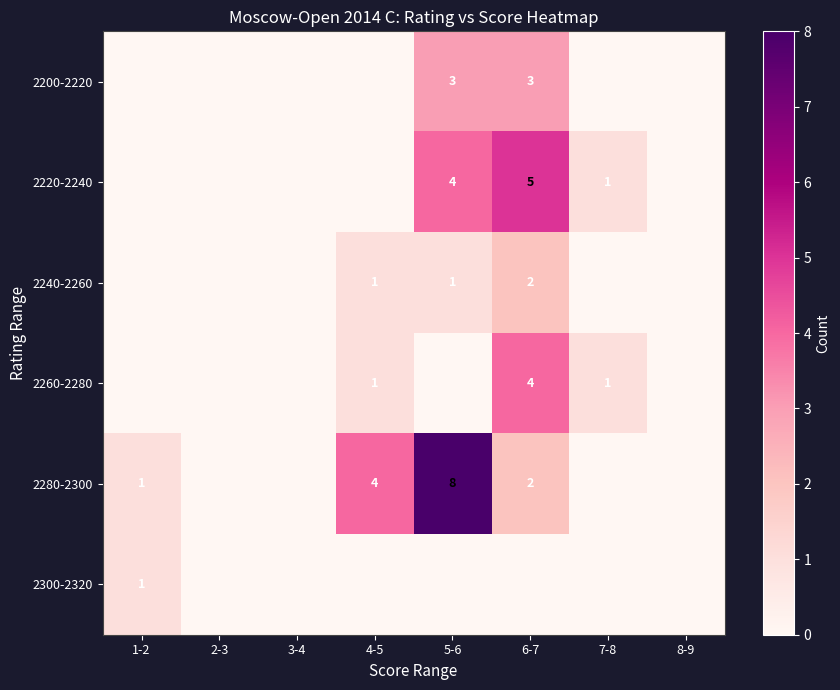

The 2280-2300 series shows 0 at 1-2. True or false?

False